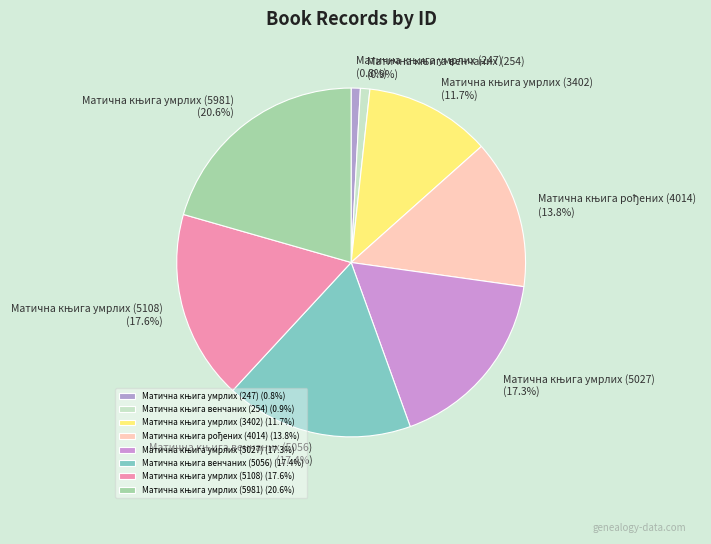

Is there any slice that represents more than half of the pie?

No